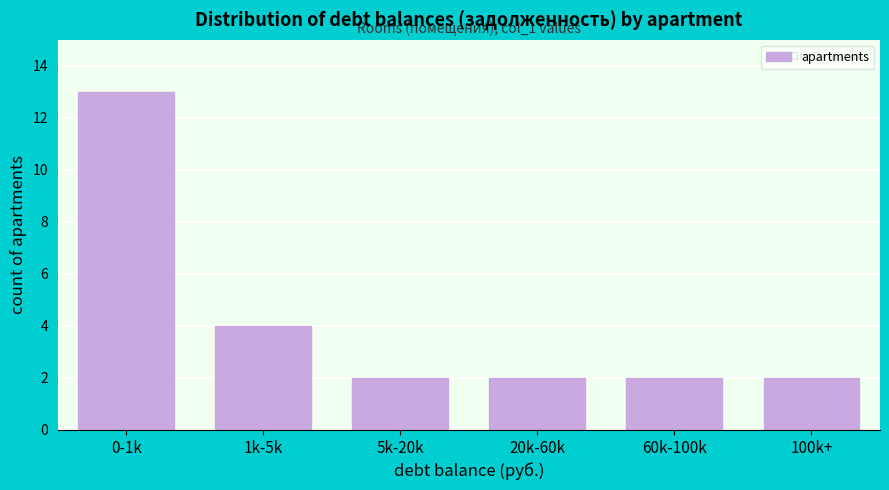

Reading right to left, transcribe all the data shown in this chart.

2	2	2	2	4	13